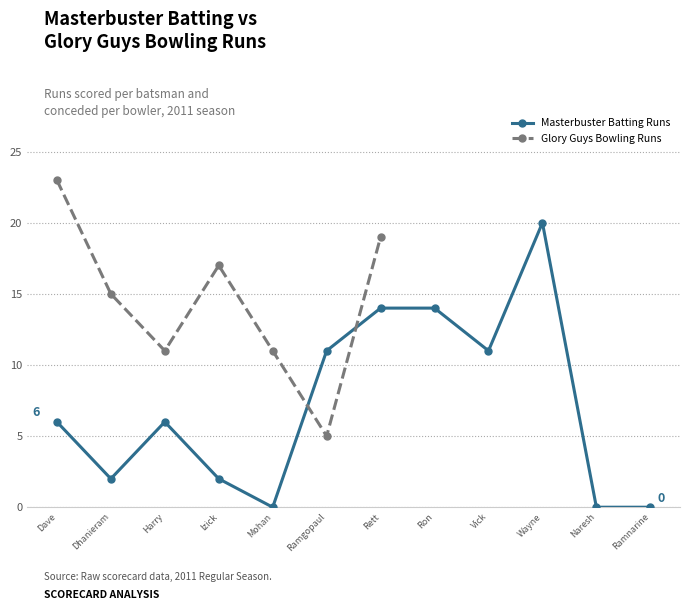

The Masterbuster Batting Runs series shows 11 at Ramgopaul. True or false?

True